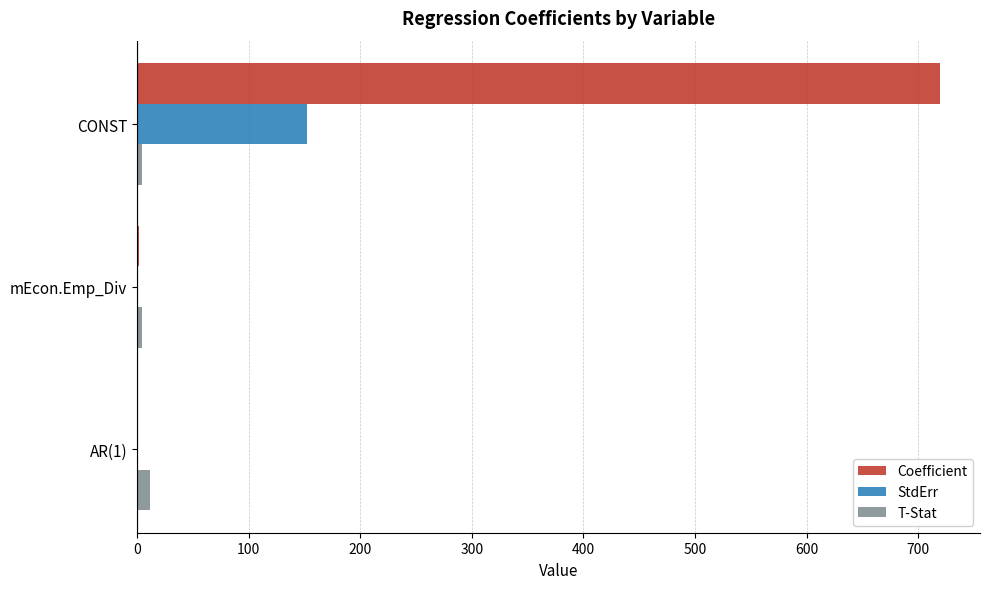

The value of StdErr at CONST is 80.9. True or false?

False